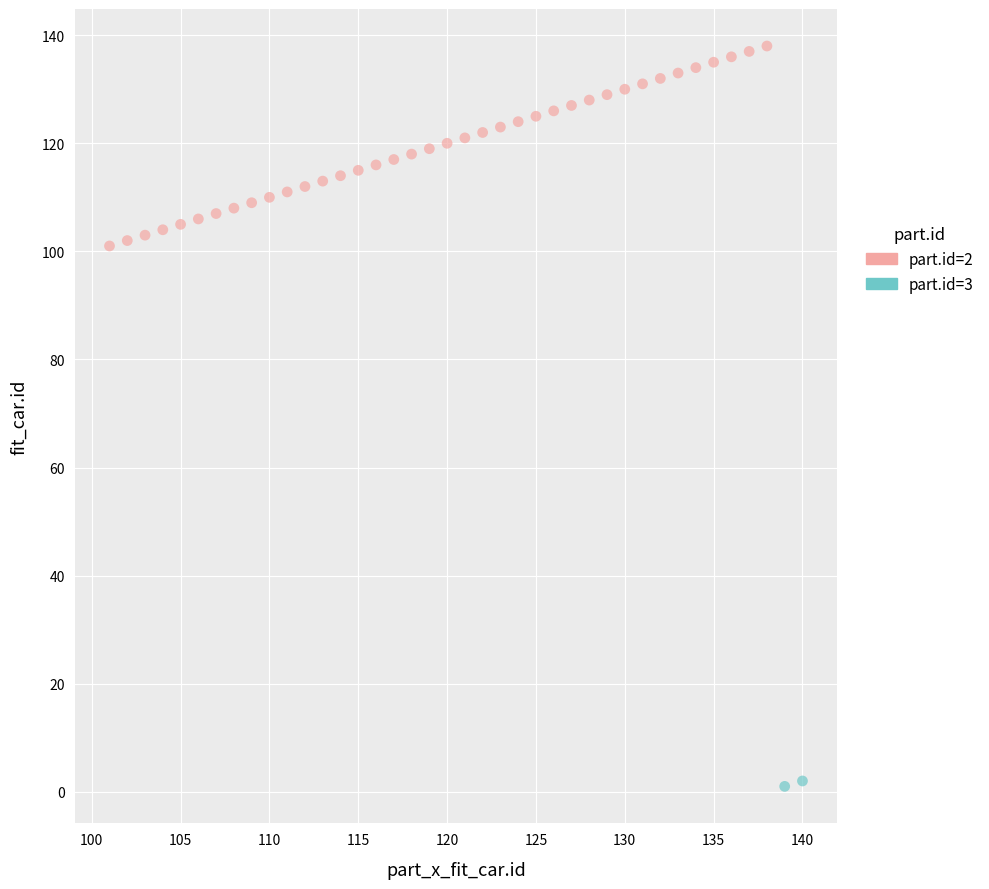

What are all the series names shown in the legend?

part.id=2, part.id=3